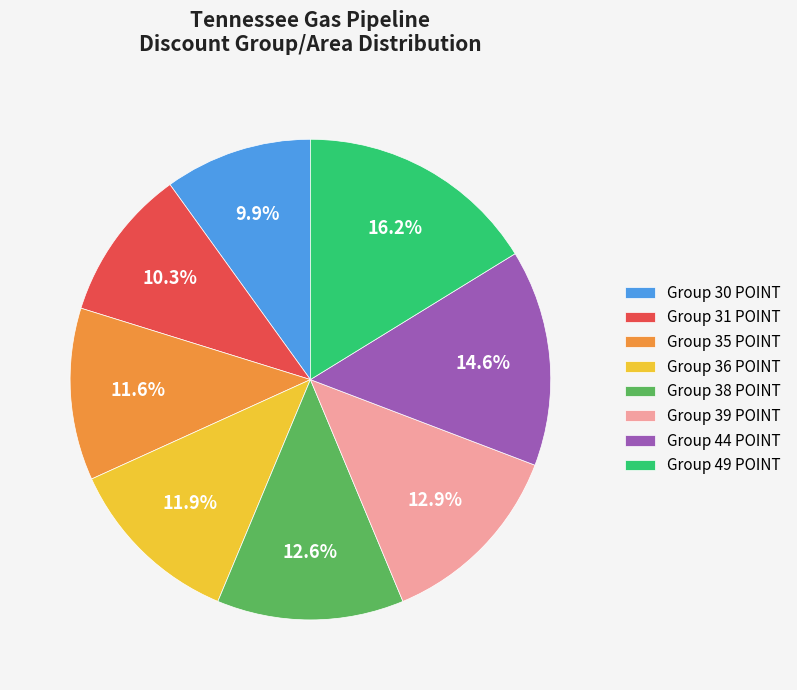

Which has a higher value, Group 44 POINT or Group 39 POINT?

Group 44 POINT